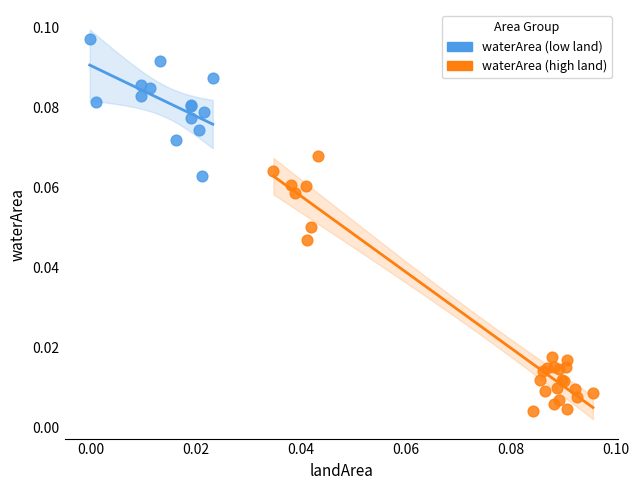

Which series has the largest Y range (max minus min)?

waterArea (high land)